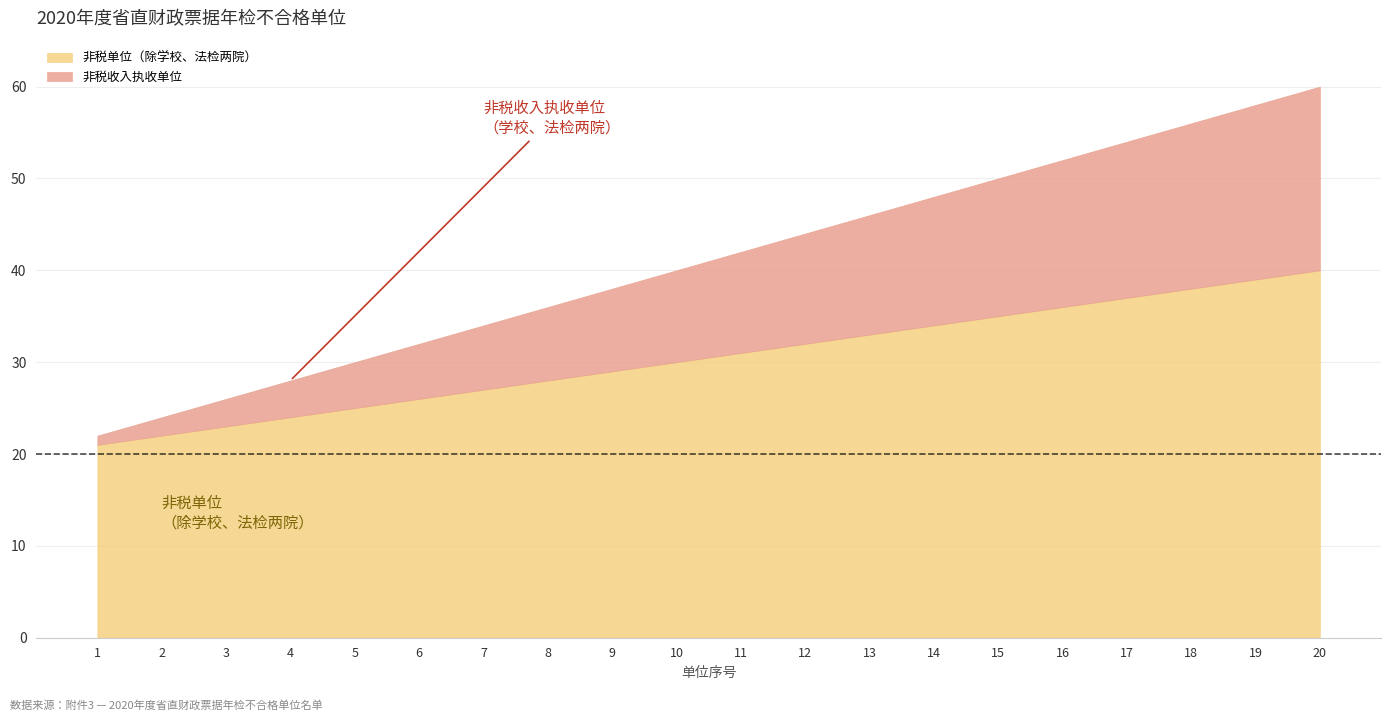

Is it true that 非税单位（除学校、法检两院） equals 57 at 18?

False